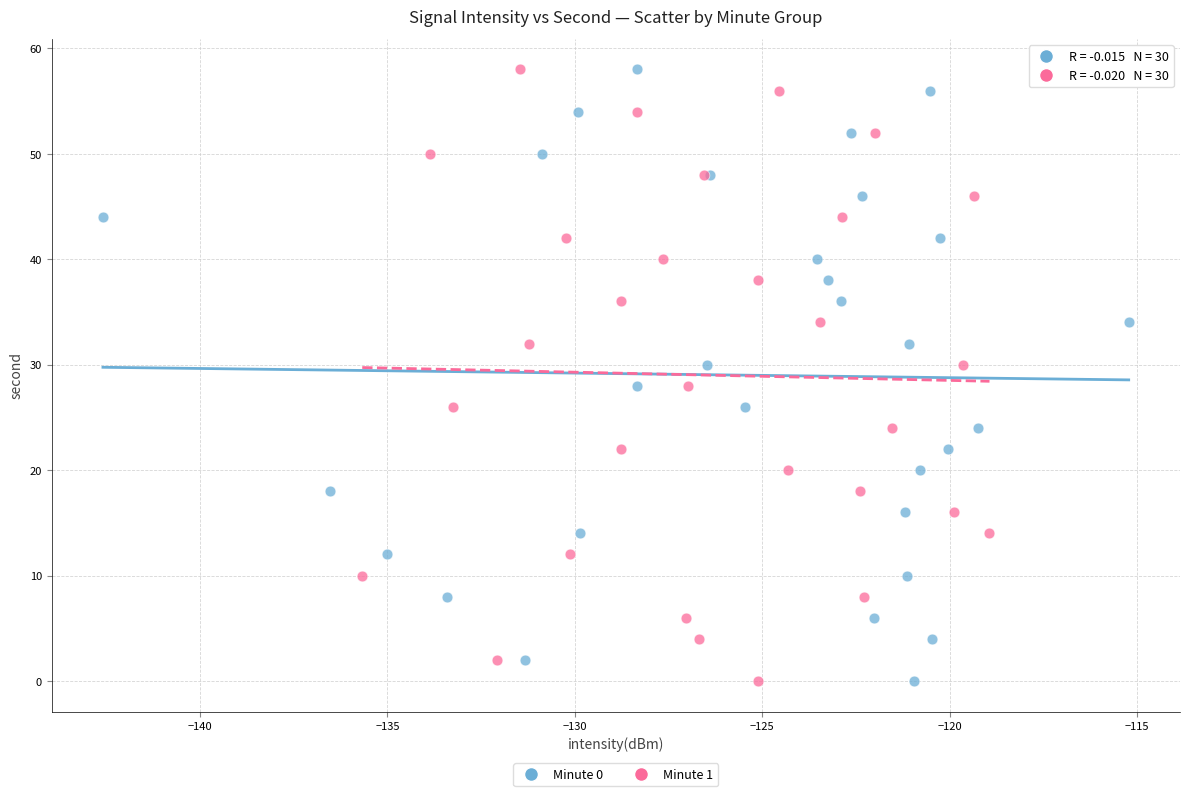

What are all the series names shown in the legend?

Minute 0, Minute 1